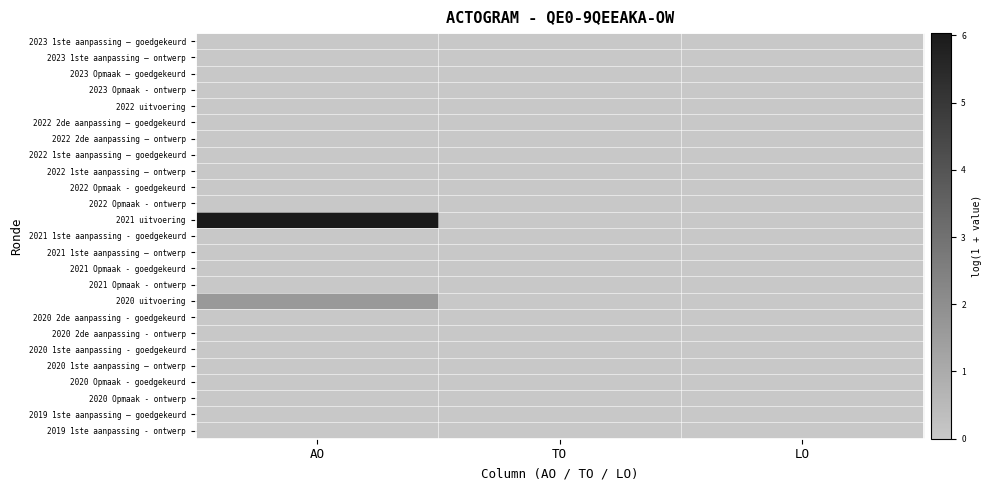

Which series has the largest total across all categories?

2021 uitvoering